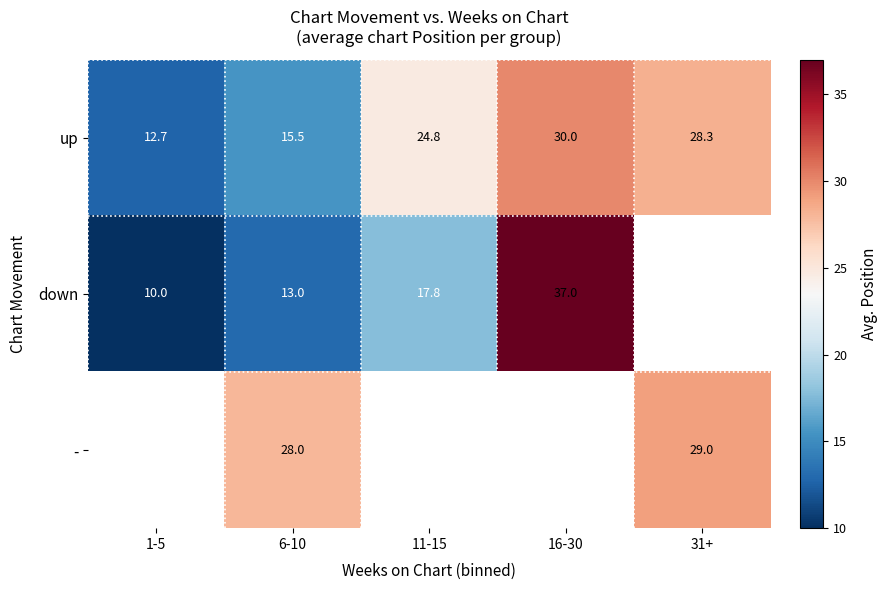

What is the greatest value displayed?

37.0